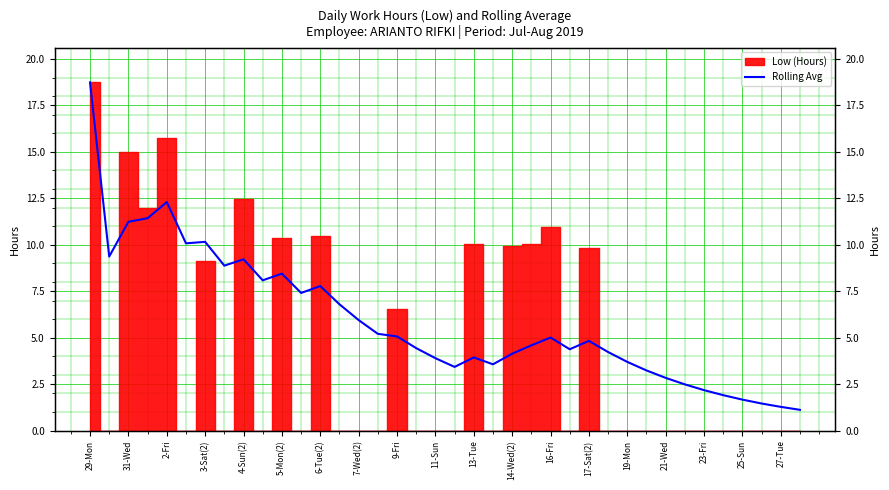

What is the difference between the maximum and minimum values?

17.6